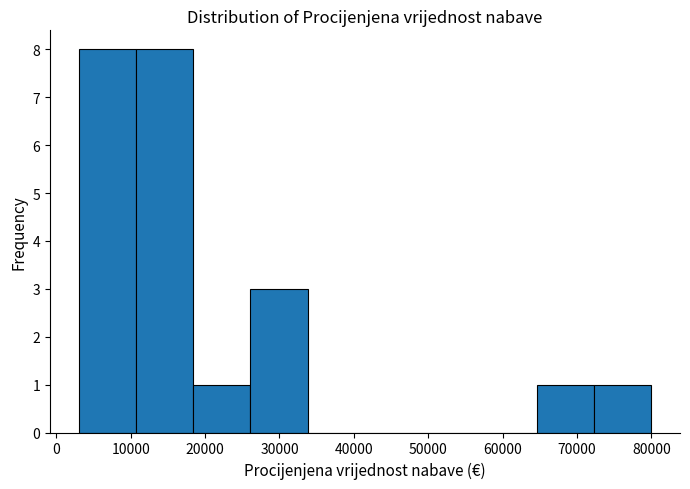

How tall is the bar that spans 10700 to 18400 on the x-axis? Neither the bar edges nor the heights are printed on the chart, so give them approximately, as read against the axes.

8